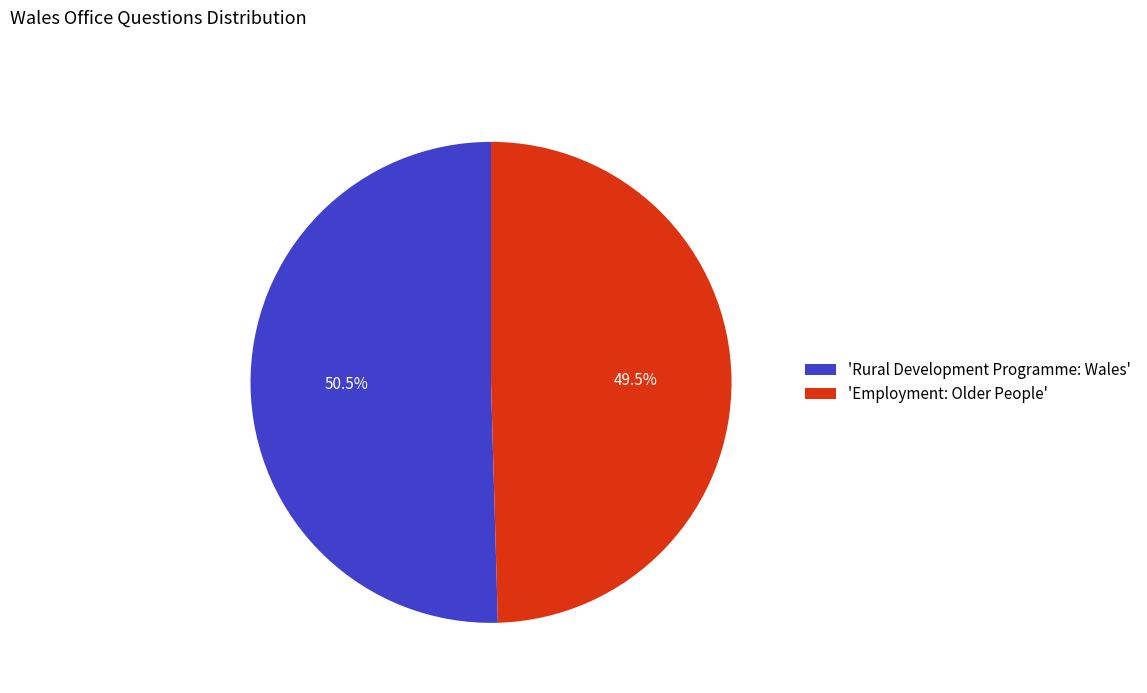

Which has a higher value, 'Rural Development Programme: Wales' or 'Employment: Older People'?

'Rural Development Programme: Wales'